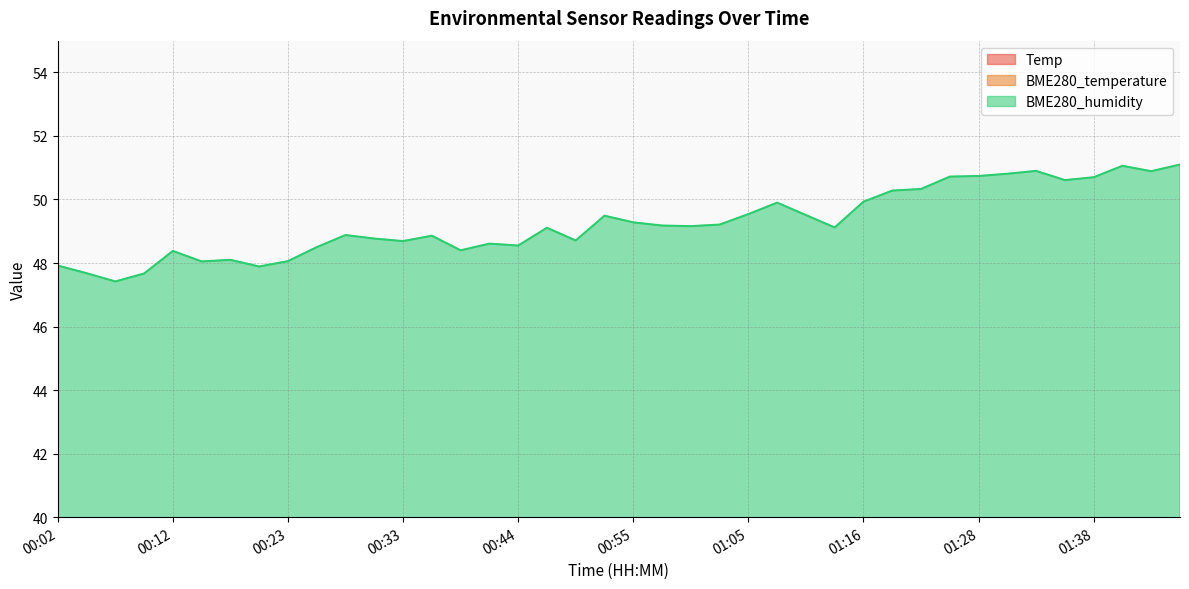

What is the difference between the maximum and minimum values in the Temp series?

1.3